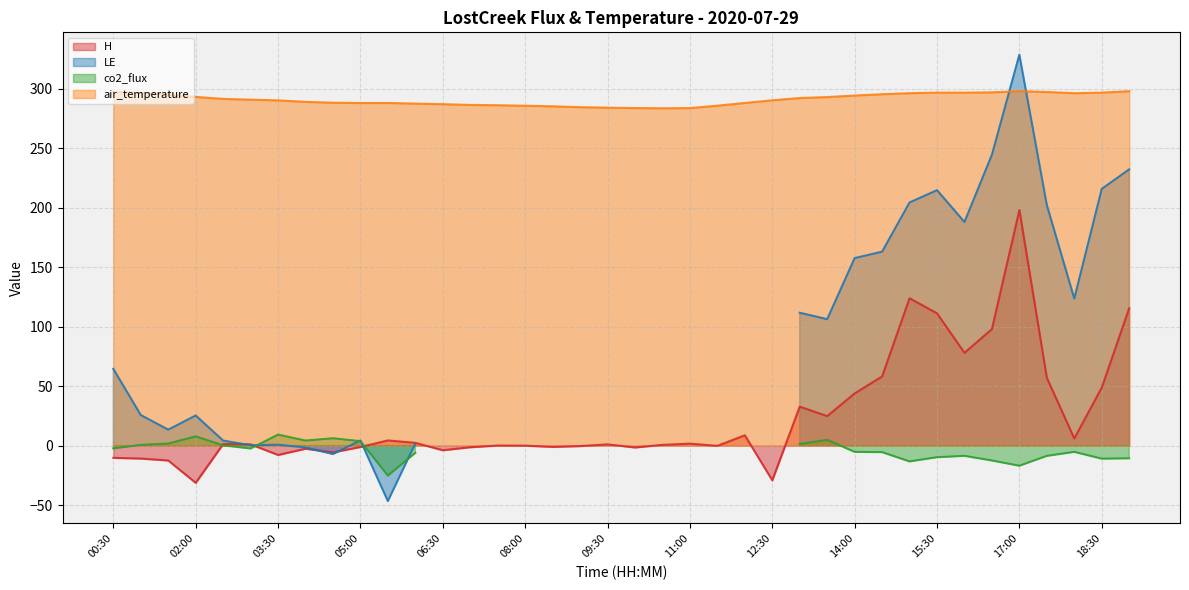

Between 04:30 and 18:30, which is larger?

18:30